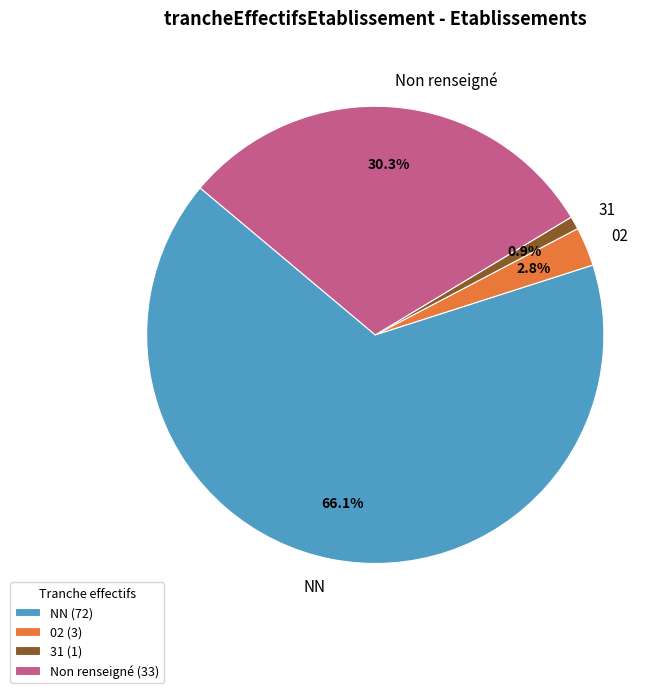

Is there a majority slice in this chart?

Yes